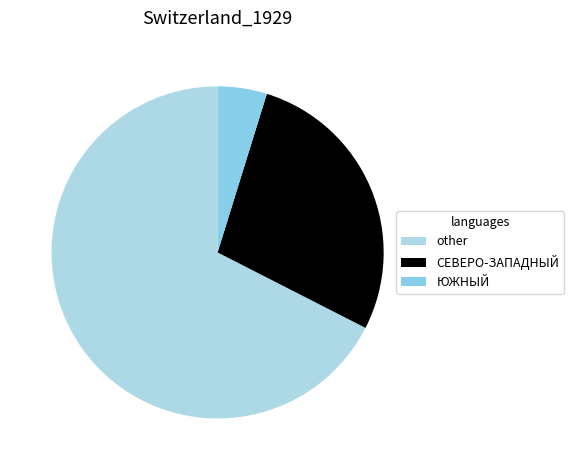

How many segments does this pie chart have?

3